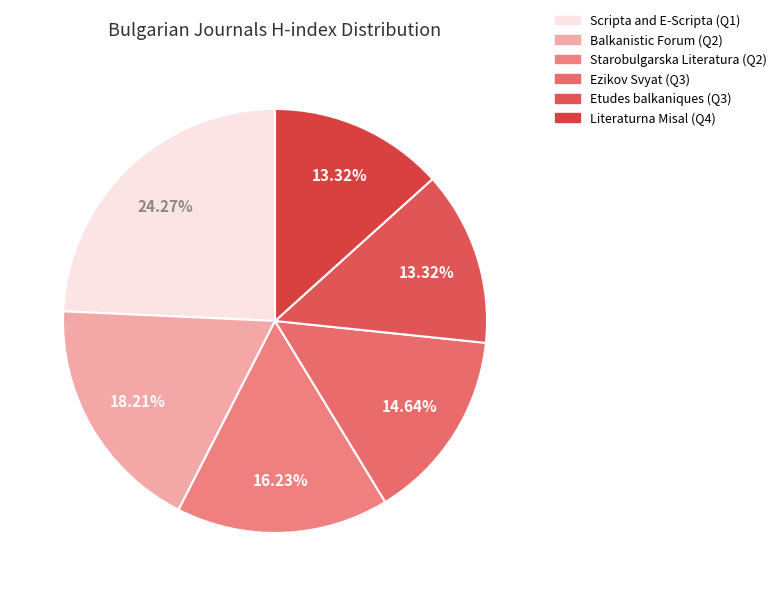

Which slice is the smallest?

Literaturna Misal